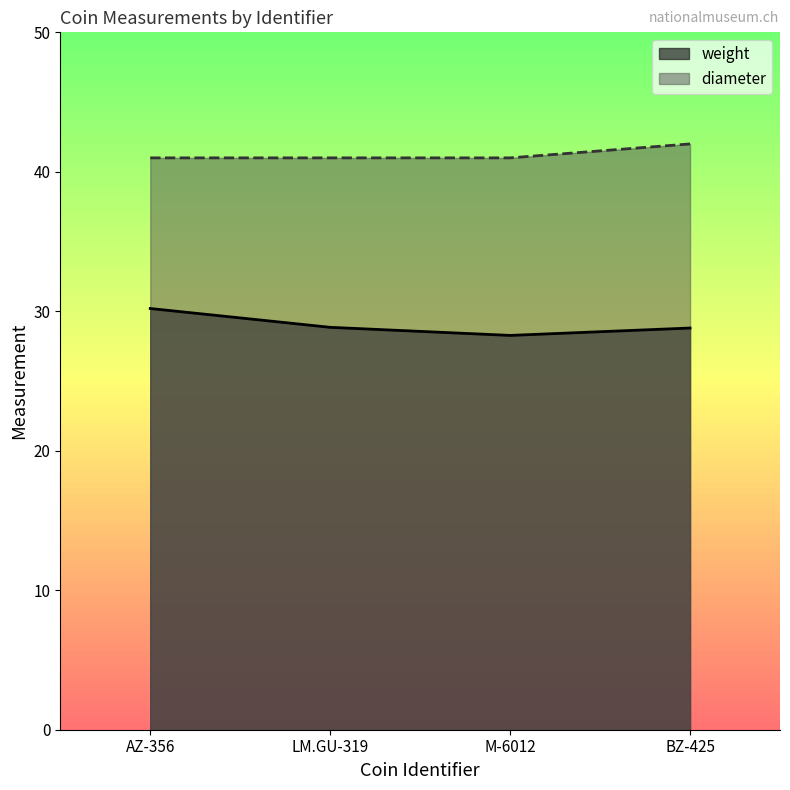

True or false: weight and diameter cross at least once.

False